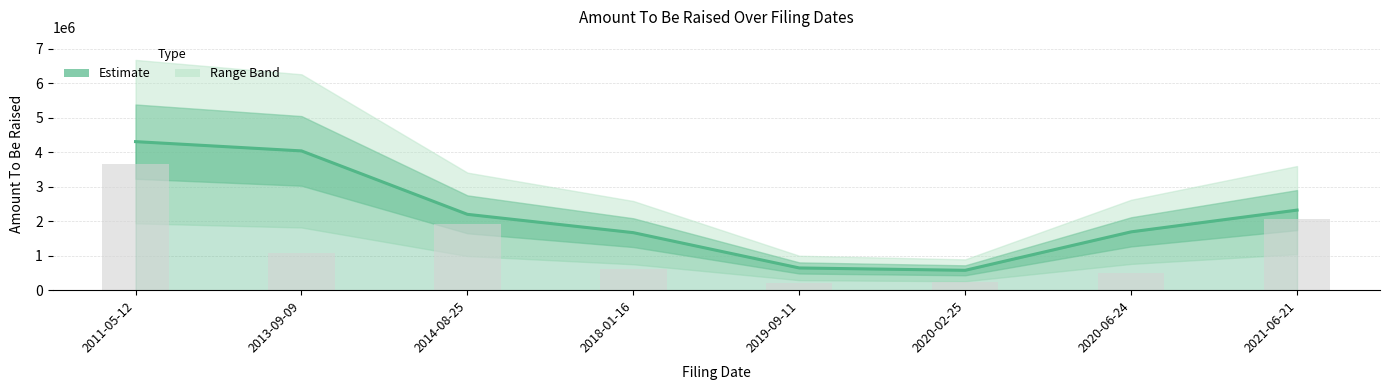

Reading right to left, transcribe all the data shown in this chart.

2320230.5	1690157.0	576103.7	644174.7	1666854.3	2197751.3	4035513.7	4304246.0